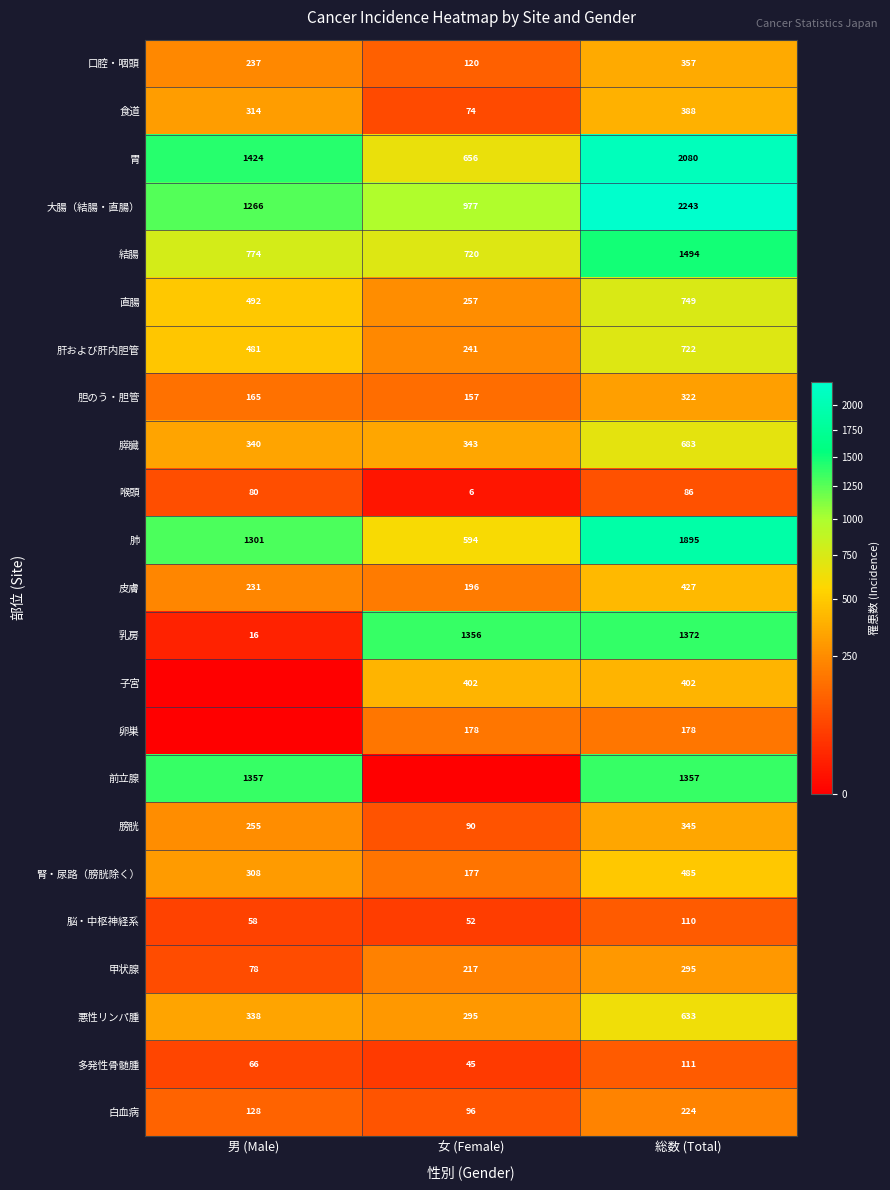

At which category is the sum across all series the highest?

総数 (Total)